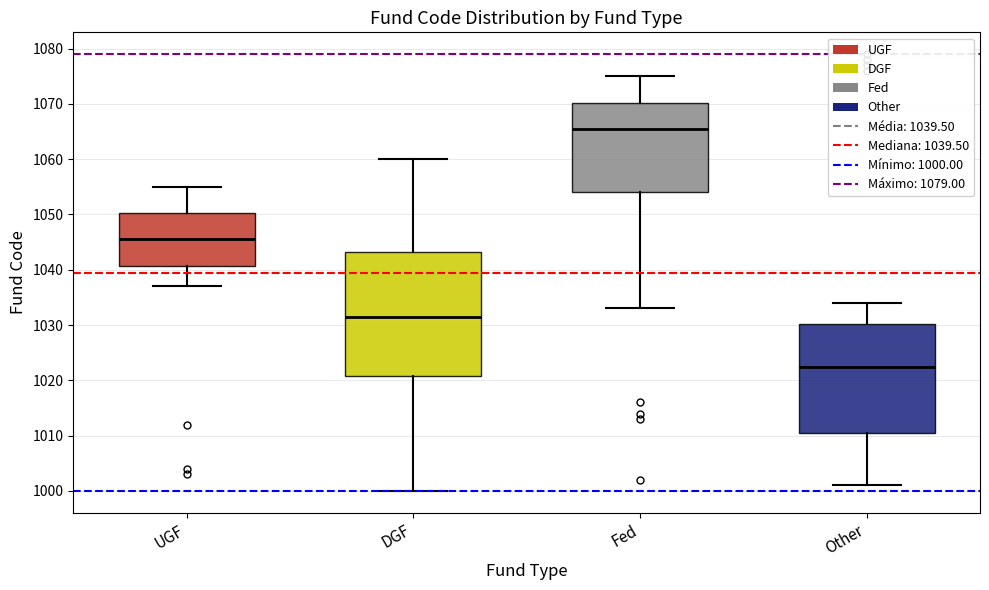

Reading left to right, transcribe this box plot: for each box, give where its median line is, the range the box spans, and where its two whiskers end, as read against the y-axis. The values are not printed on the chart, so give them approximately, as read against the axis.

UGF: median 1046, box 1041 to 1050, whiskers 1037 to 1055
DGF: median 1032, box 1021 to 1043, whiskers 1000 to 1060
Fed: median 1066, box 1054 to 1070, whiskers 1033 to 1075
Other: median 1023, box 1011 to 1030, whiskers 1001 to 1034